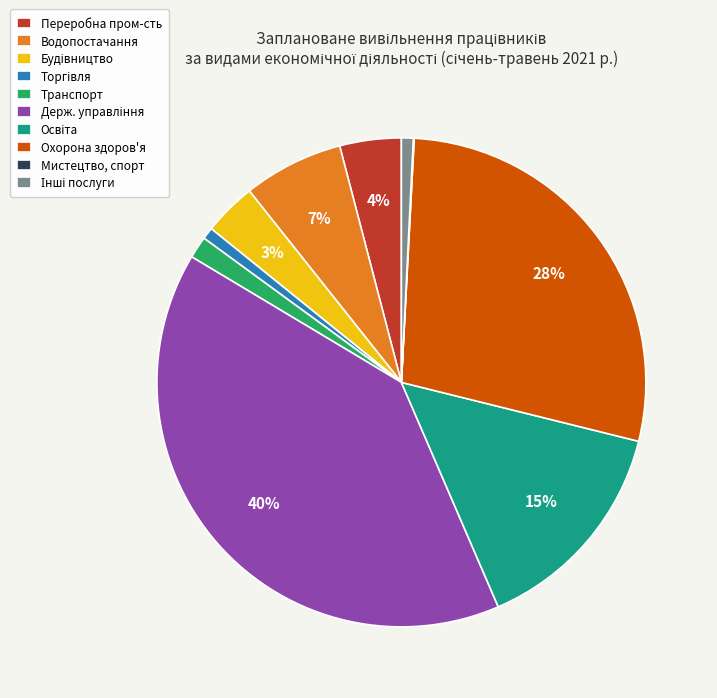

What percentage is the Охорона здоров'я slice, to the nearest percent?

28%